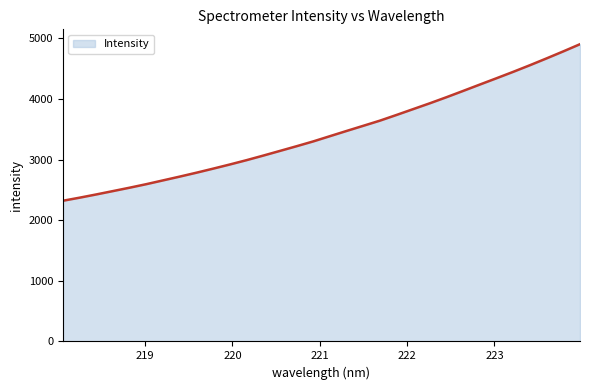

What is the smallest value displayed?

2321.1